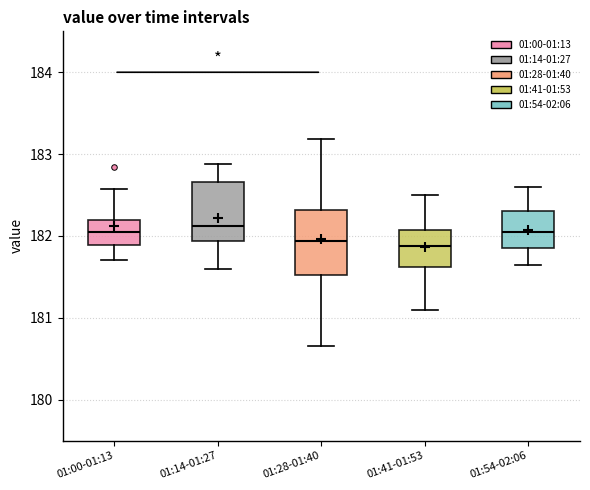

Where is the lower edge of the box for 01:41-01:53 on the y-axis? The values are not printed on the chart, so give them approximately, as read against the axis.

181.6